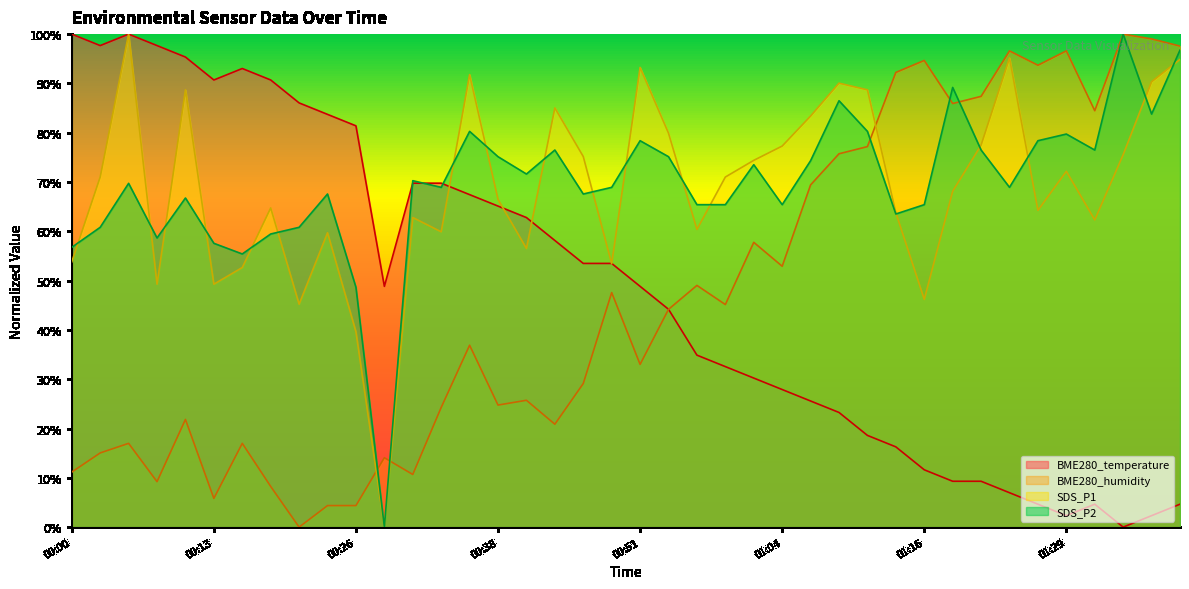

How many data points does each series have?

40